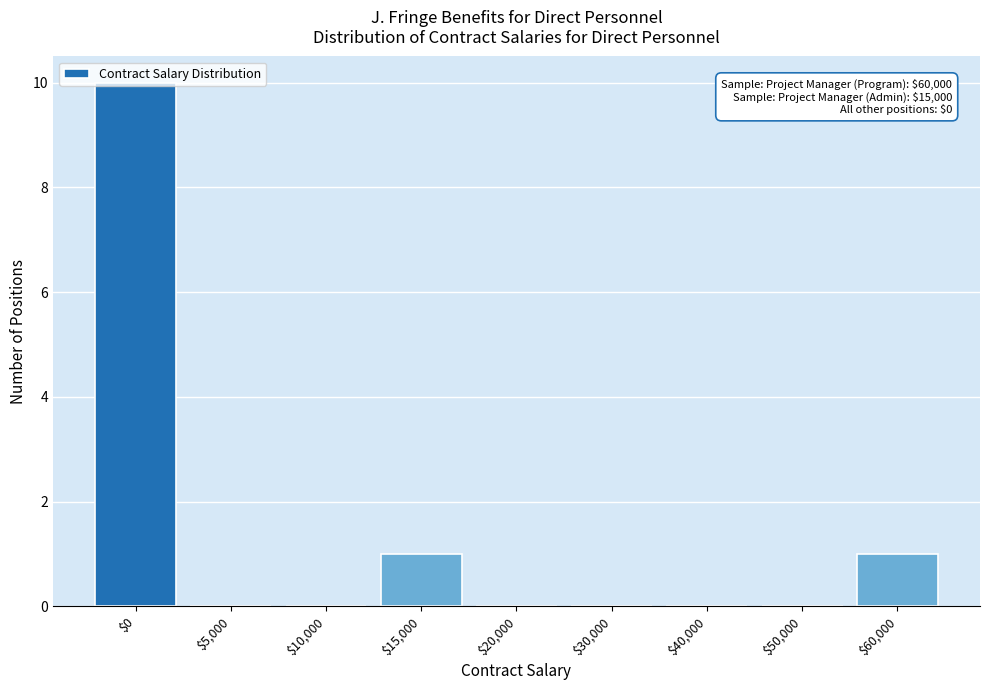

Which category has the highest value across all series?

$0